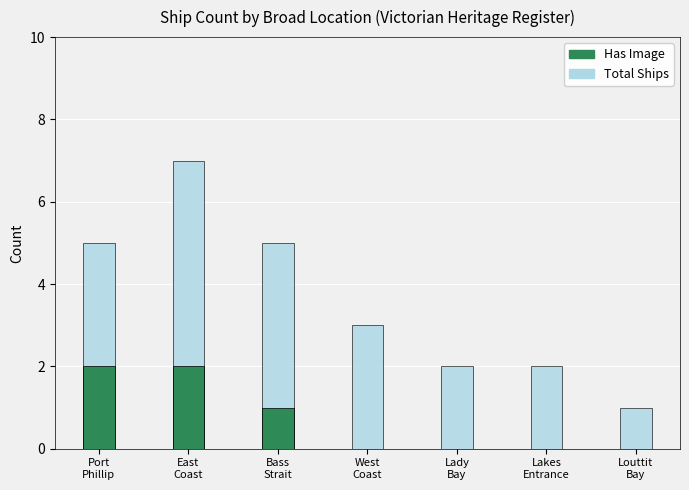

Is it true that Has Image equals 1 at Bass
Strait?

True